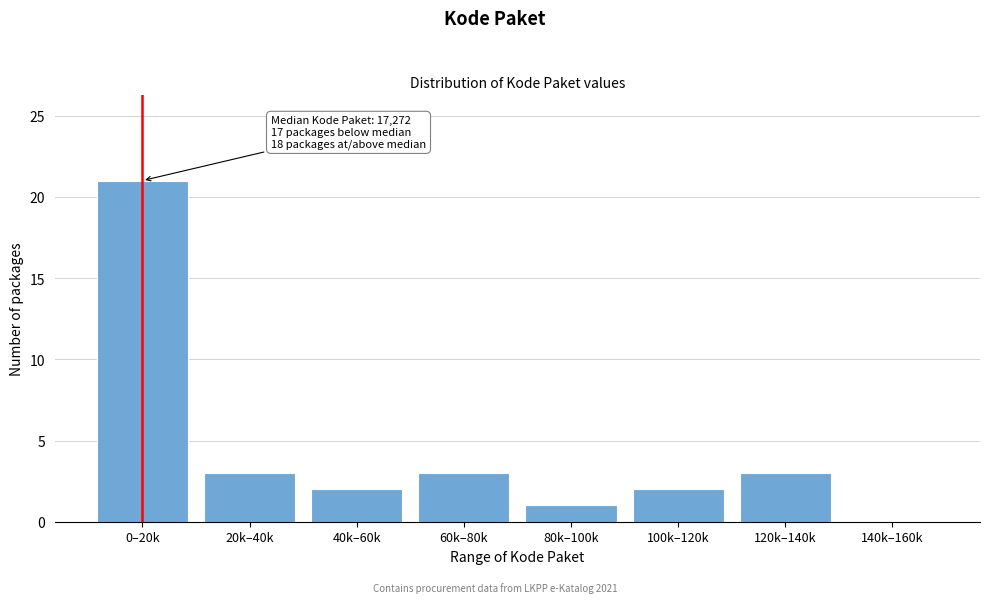

Reading left to right, what are all the values shown in this chart?

0–20k=21	20k–40k=3	40k–60k=2	60k–80k=3	80k–100k=1	100k–120k=2	120k–140k=3	140k–160k=0